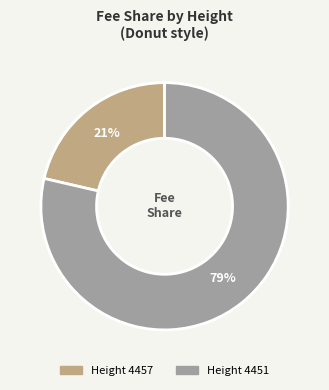

Which category accounts for the majority?

Height 4451